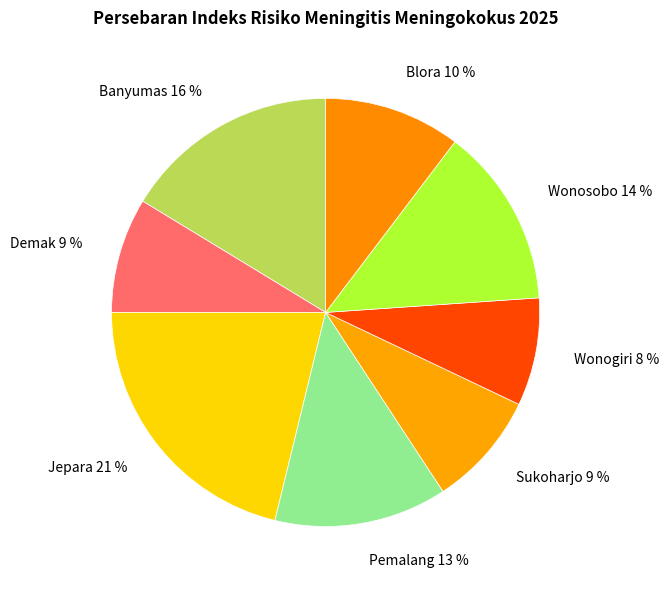

What percentage is the Blora slice, to the nearest percent?

10%